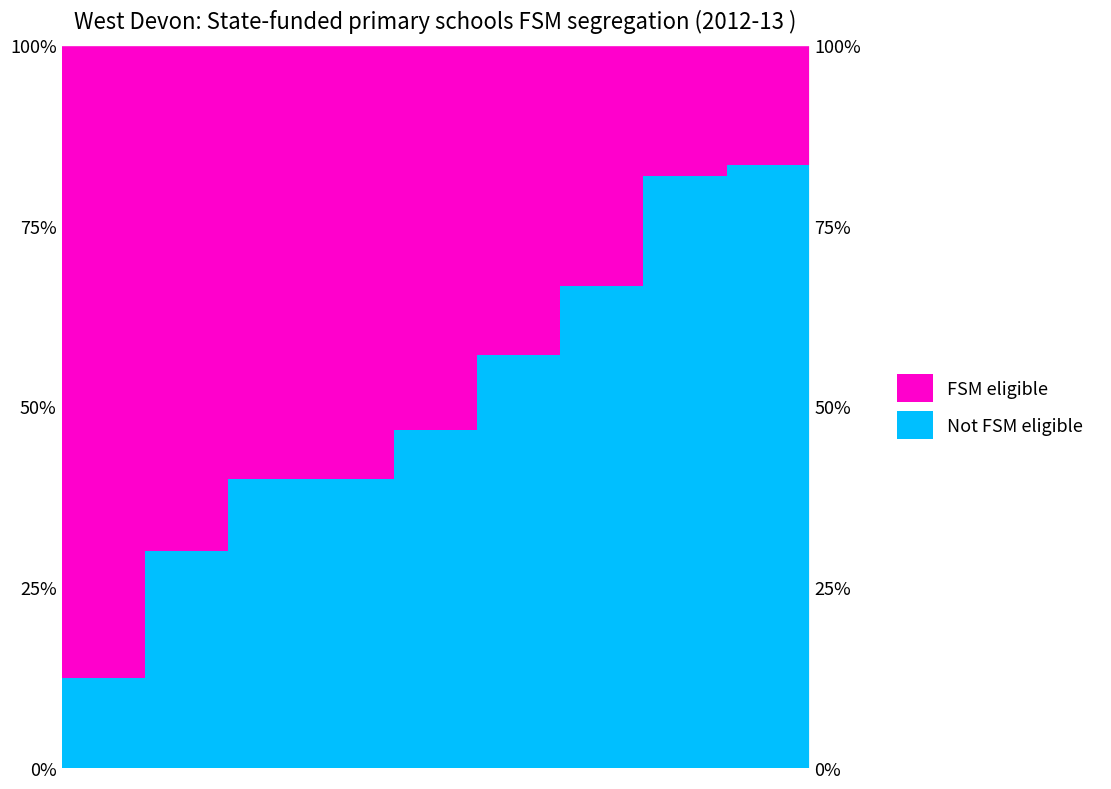

What are all the series names shown in the legend?

Not FSM eligible, FSM eligible